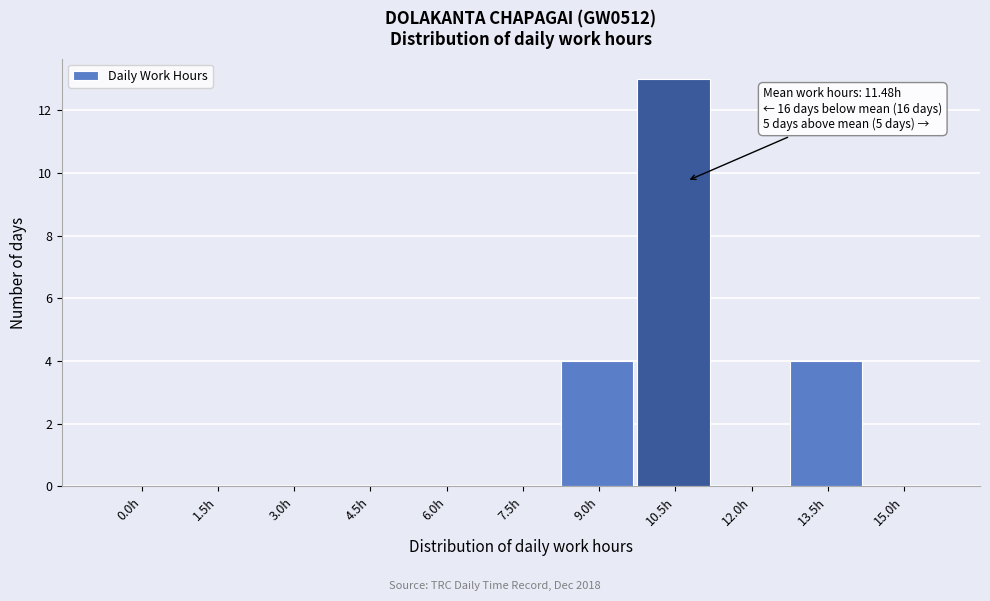

Reading left to right, extract all data points from this chart.

0.0h=0	1.5h=0	3.0h=0	4.5h=0	6.0h=0	7.5h=0	9.0h=4	10.5h=13	12.0h=0	13.5h=4	15.0h=0